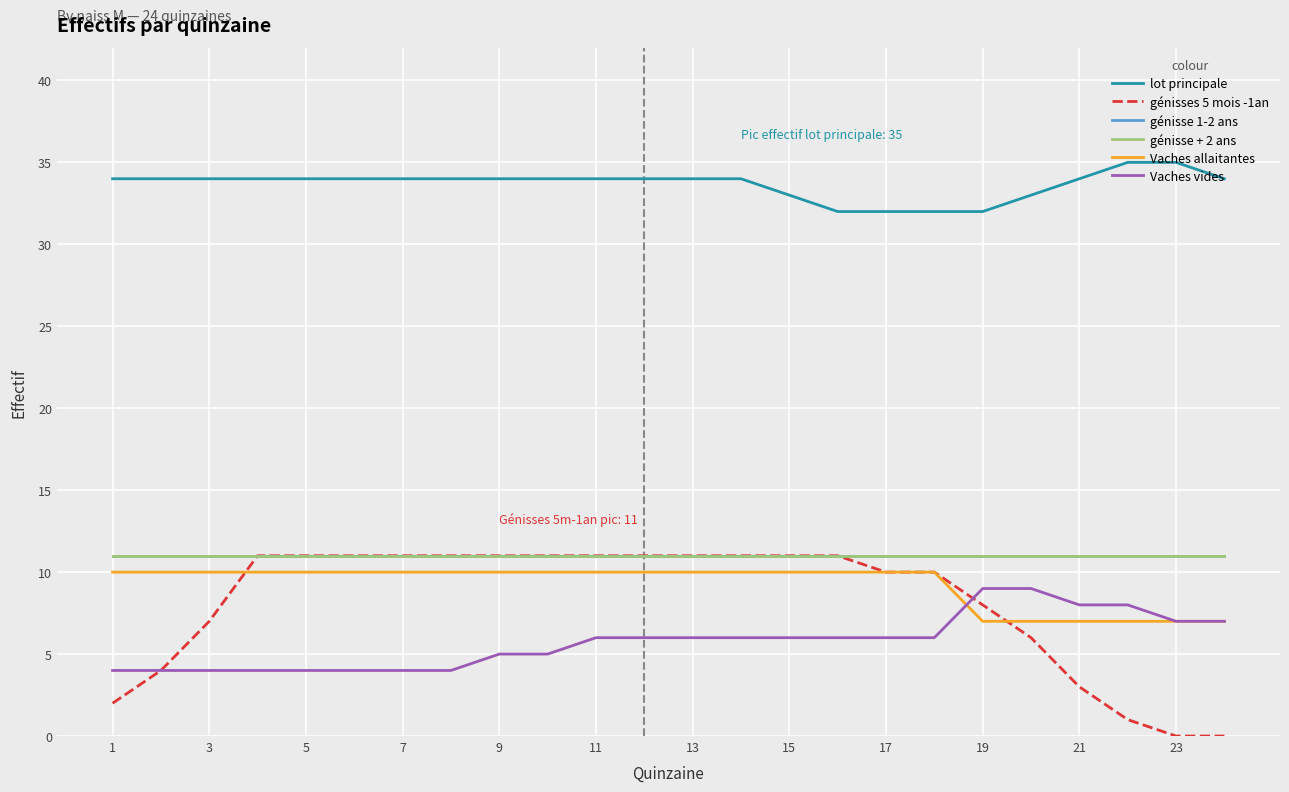

What is the sum of all génisses 5 mois -1an values?

194